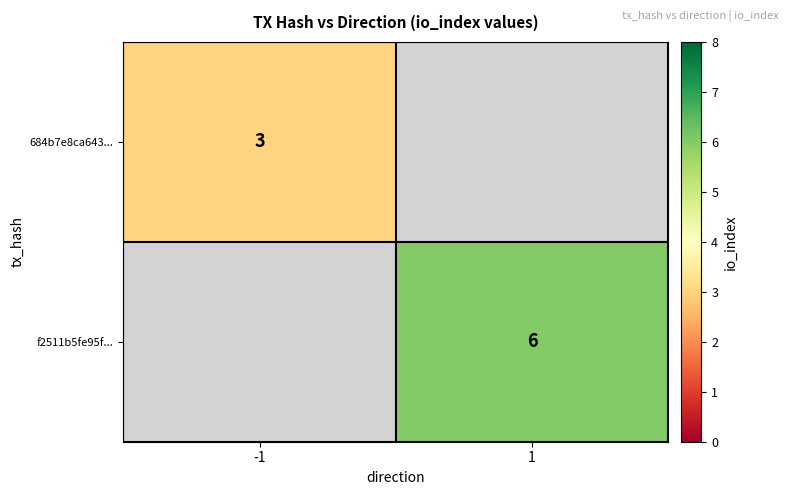

Is the value of f2511b5fe95f... at 1 greater than the value of 684b7e8ca643... at -1?

Yes